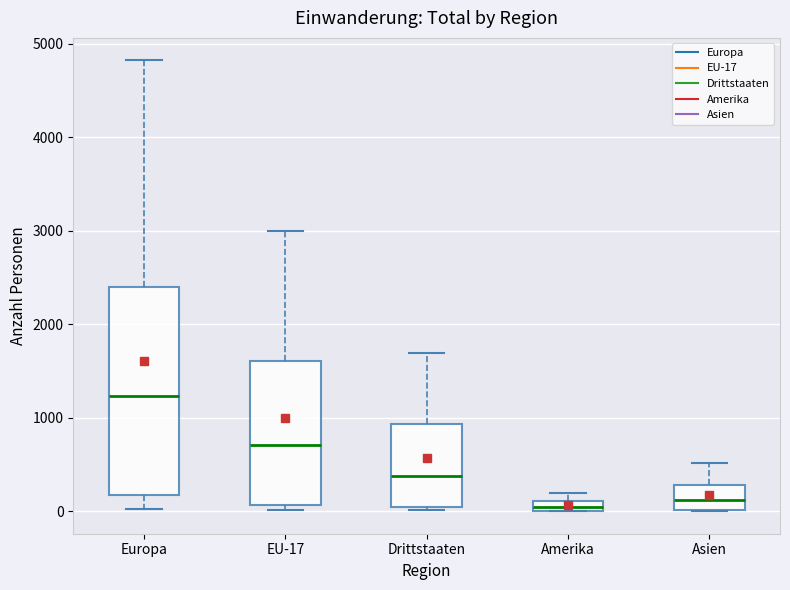

Where is the lower edge of the box for Europa on the y-axis? The values are not printed on the chart, so give them approximately, as read against the axis.

200